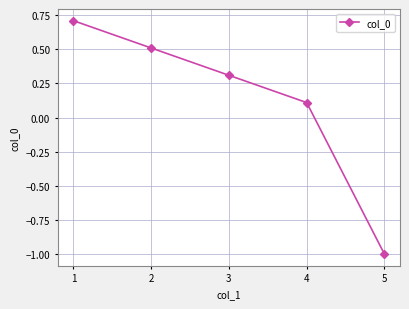

Does the chart display data point markers on the line(s)?

Yes